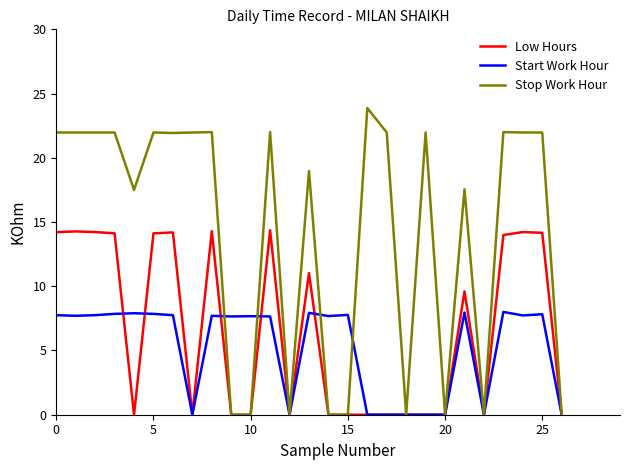

Which series has the largest total across all categories?

Stop Work Hour